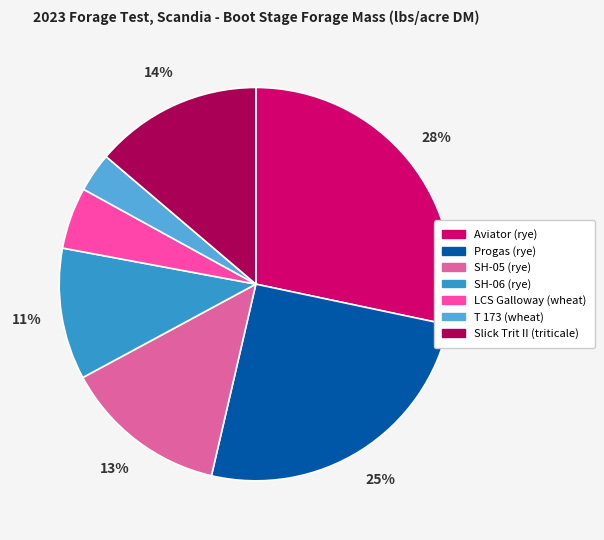

To the nearest percent, what portion does Aviator (rye) represent?

28%